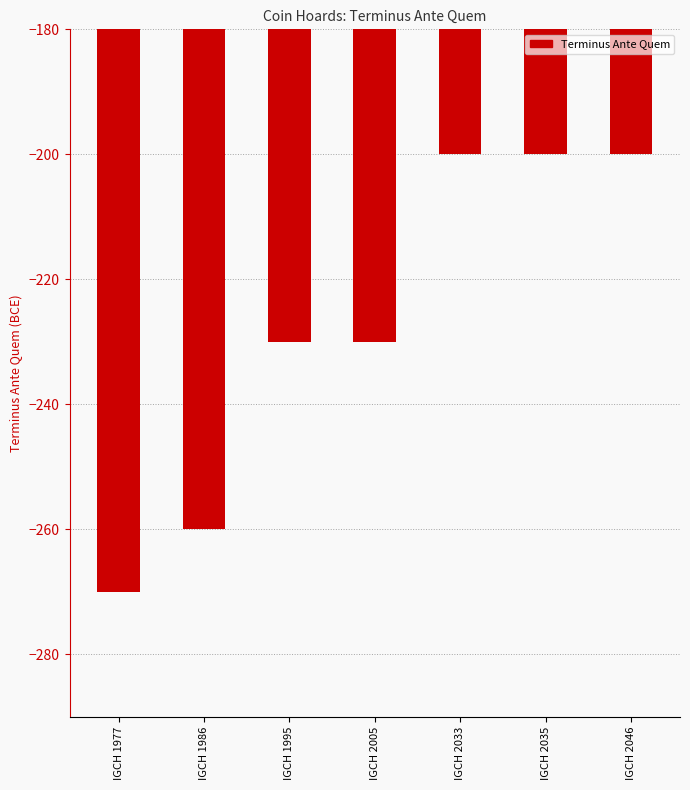

True or false: the data shows -270 at IGCH 1977.

True